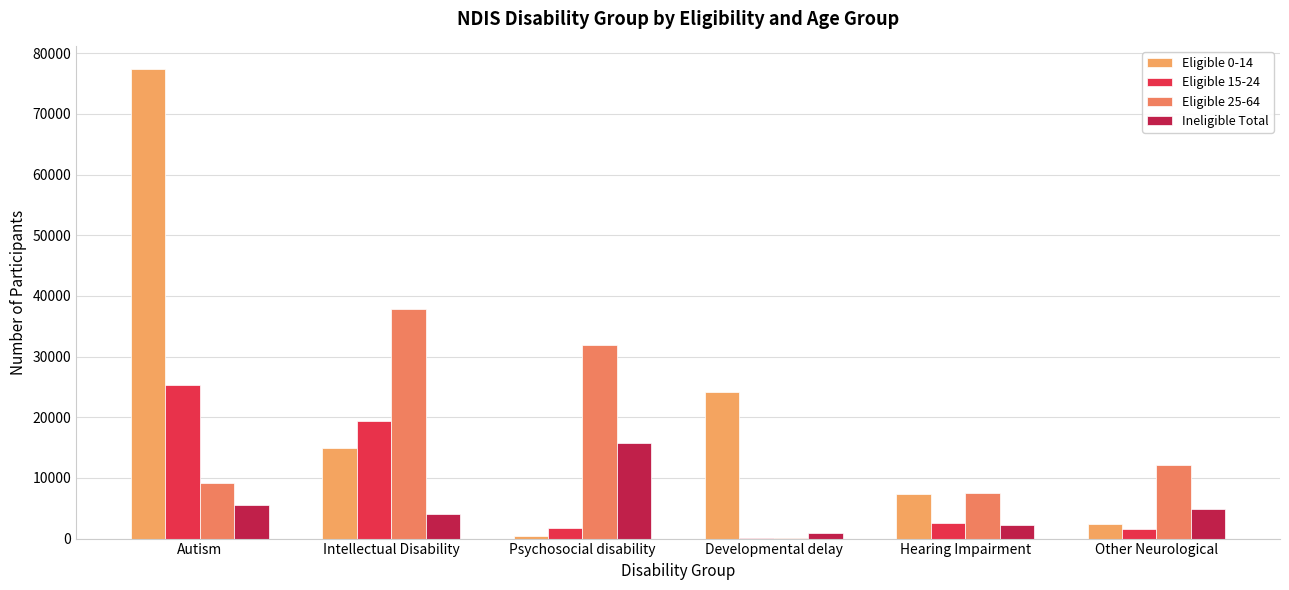

Count the number of data series in this chart.

4